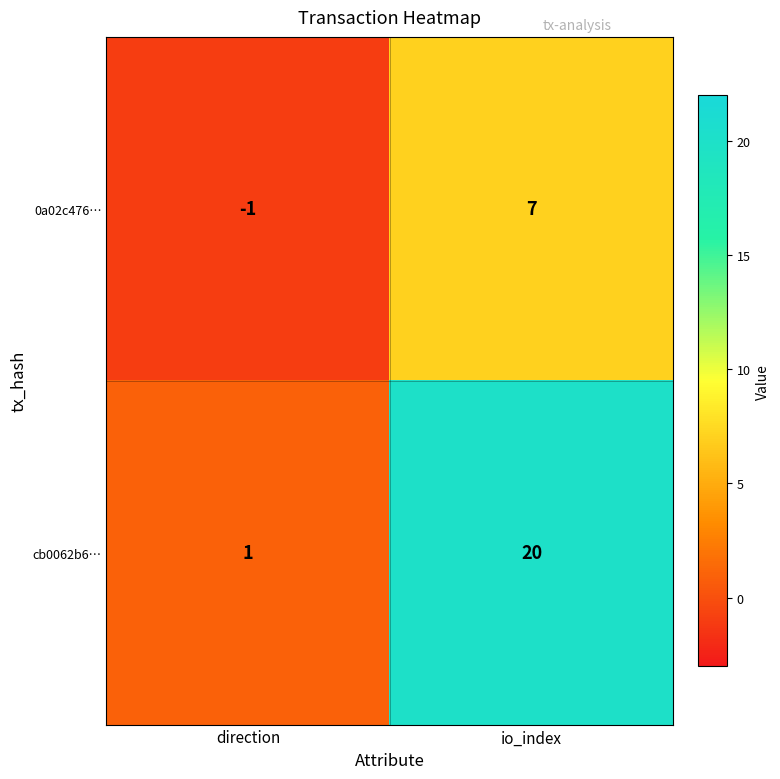

How many data points in cb0062b6… are less than 20?

1